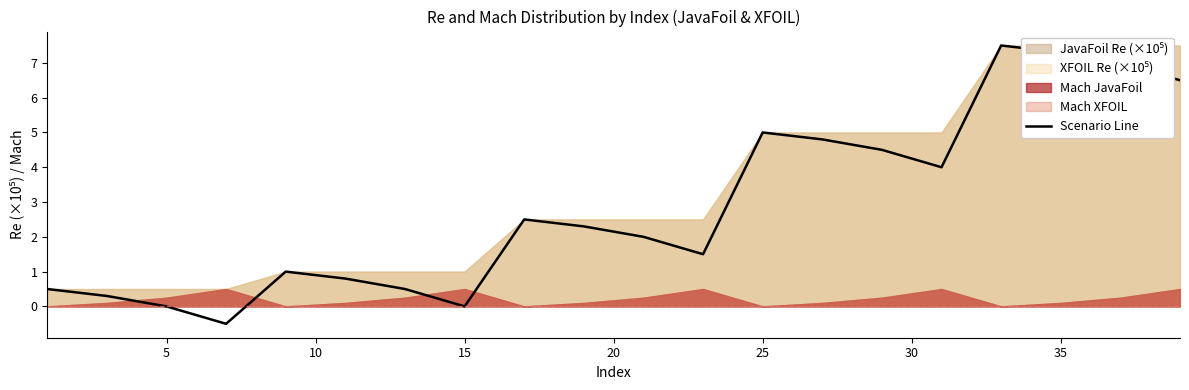

What is the smallest value displayed?

-0.5